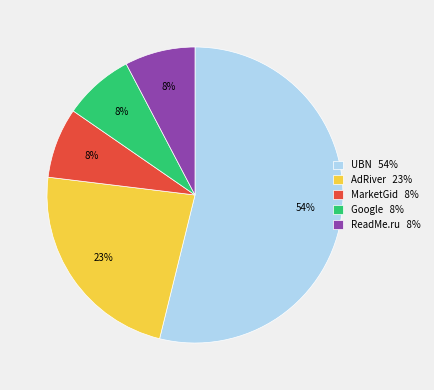

How many slices are in this pie chart?

5